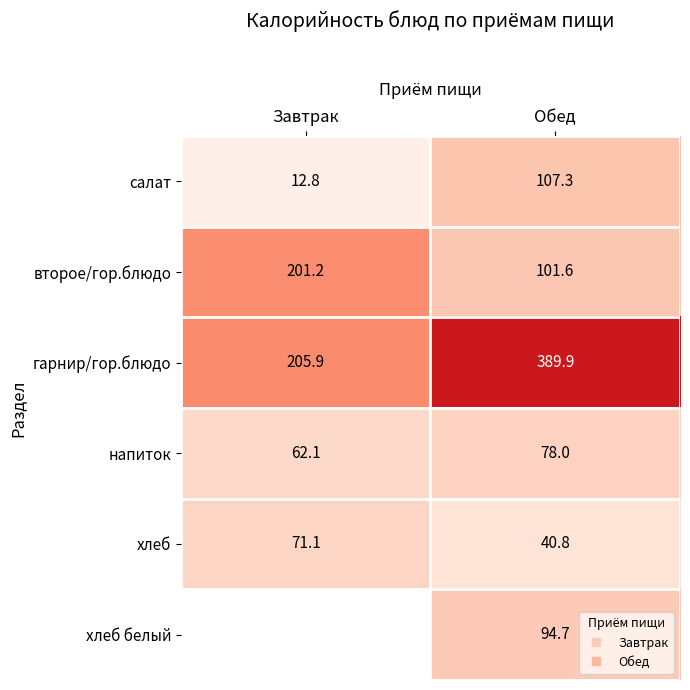

At which label does гарнир/гор.блюдо first exceed 389?

Обед